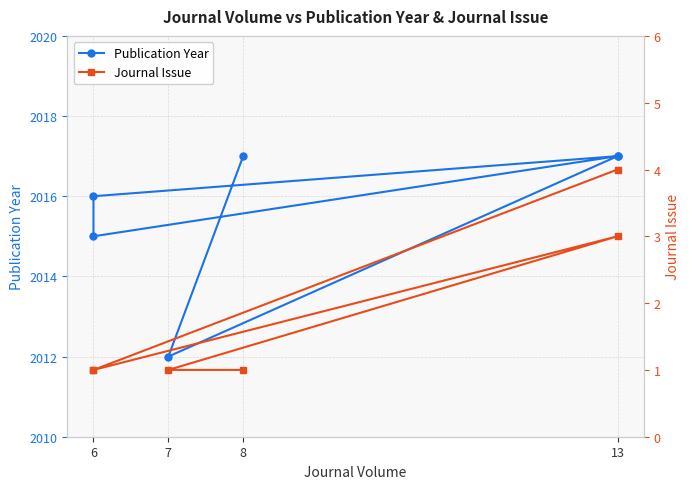

How many categories are shown in the chart?

6